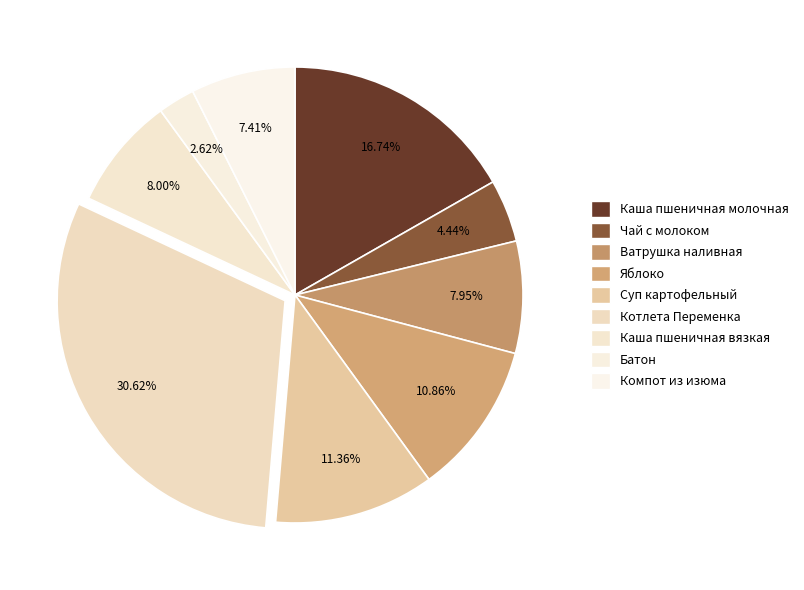

How many segments does this pie chart have?

9